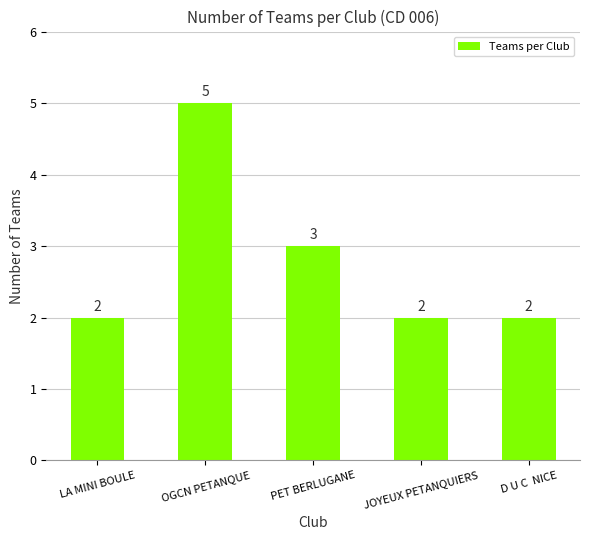

Reading left to right, extract all data points from this chart.

2	5	3	2	2